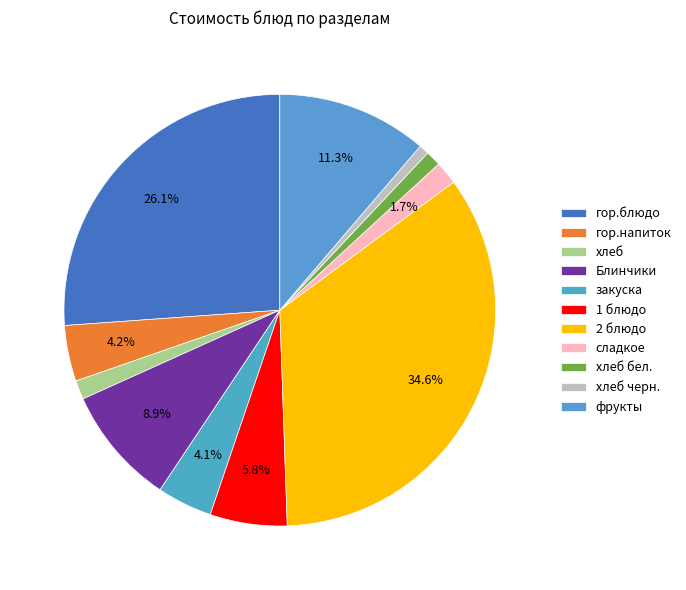

How many slices are in this pie chart?

11